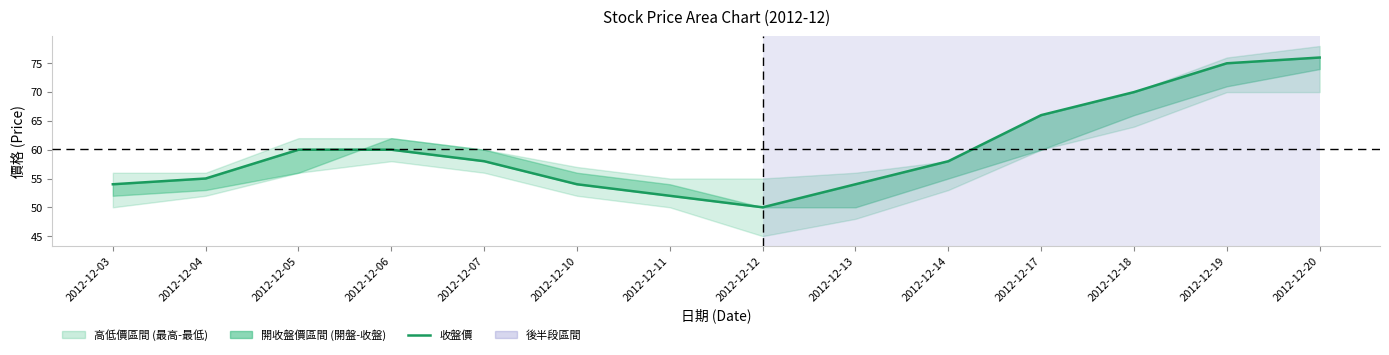

What is the minimum value shown in the chart?

50